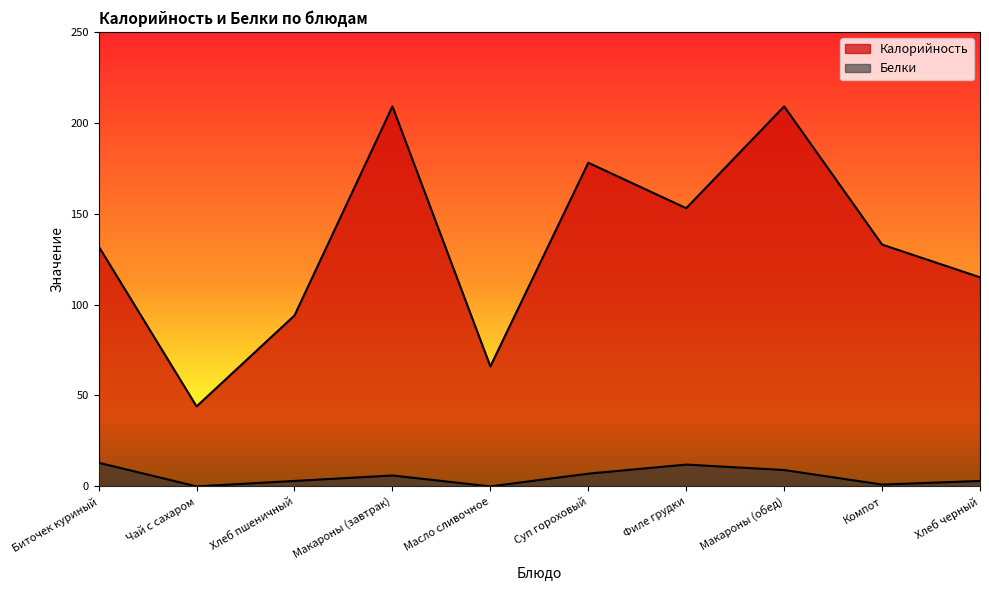

Reading right to left, transcribe all the data shown in this chart.

Калорийность: Хлеб черный=115	Компот=133	Макароны (обед)=209	Филе грудки=153	Суп гороховый=178	Масло сливочное=66	Макароны (завтрак)=209	Хлеб пшеничный=94	Чай с сахаром=44	Биточек куриный=132
Белки: Хлеб черный=3	Компот=1	Макароны (обед)=9	Филе грудки=12	Суп гороховый=7	Масло сливочное=0	Макароны (завтрак)=6	Хлеб пшеничный=3	Чай с сахаром=0	Биточек куриный=13